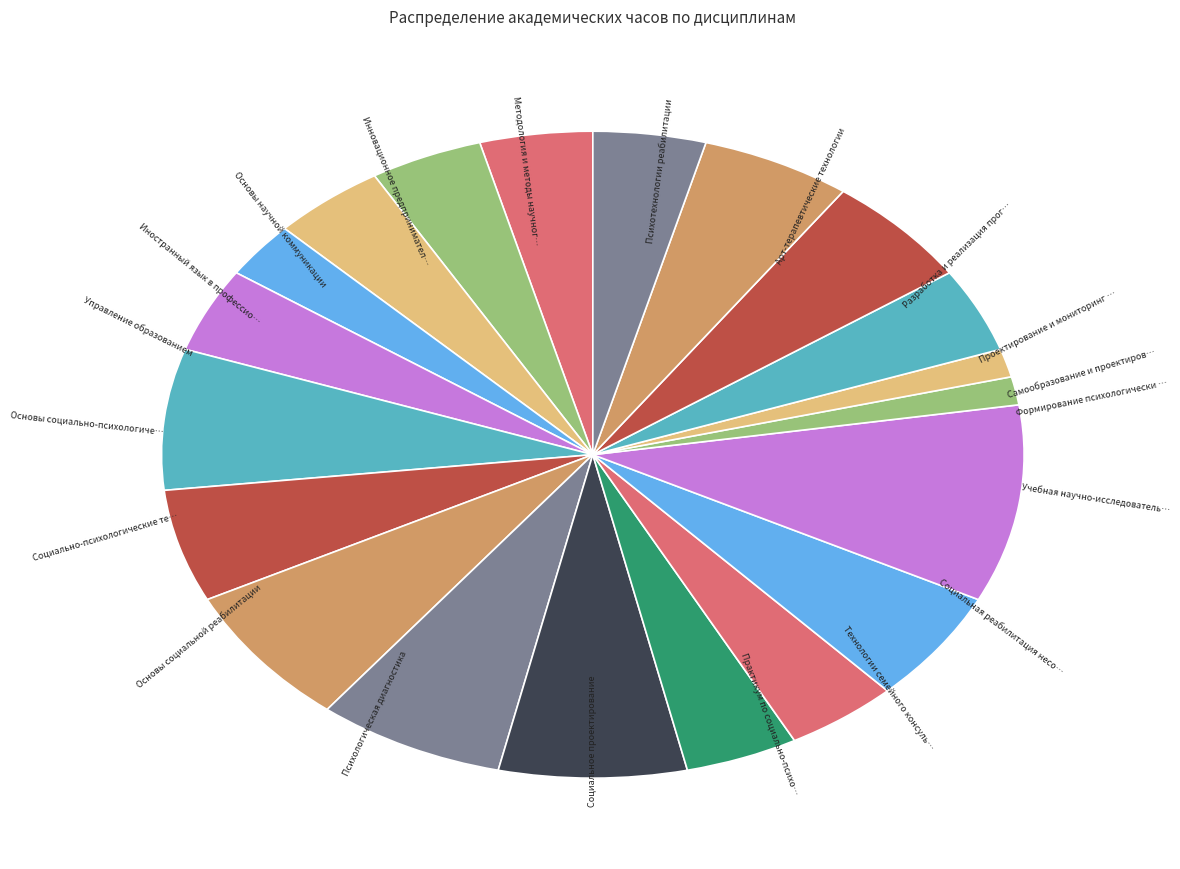

How many segments does this pie chart have?

20